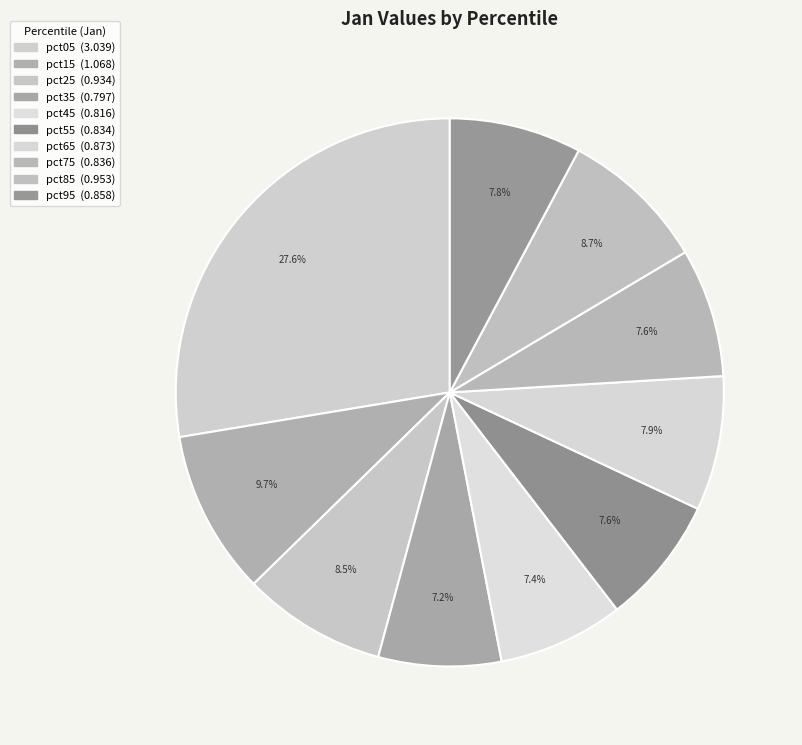

The pct65 slice represents 8% of the pie. True or false?

True